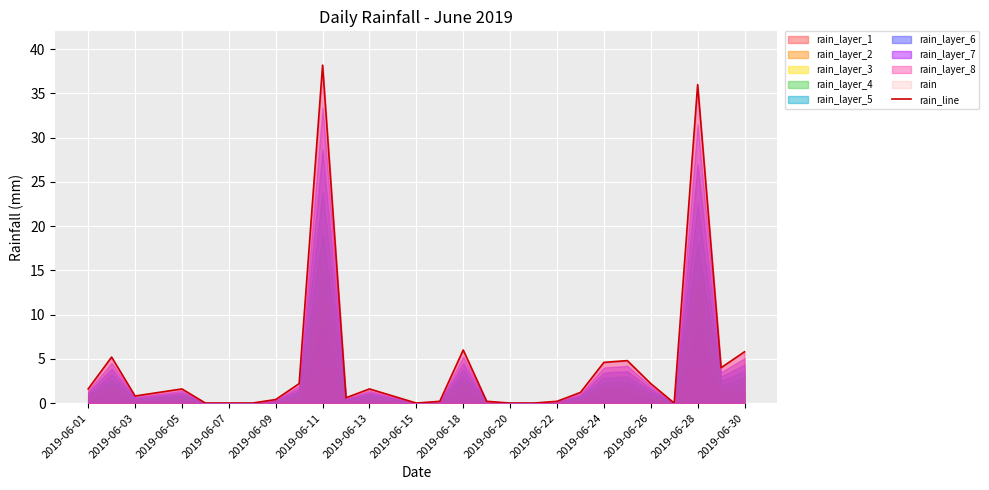

The rain_line series shows 36.0 at 2019-06-28. True or false?

True